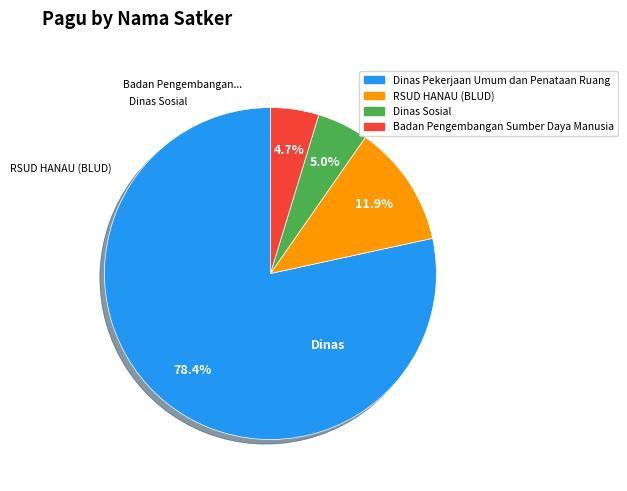

Does any single category account for the majority?

Yes